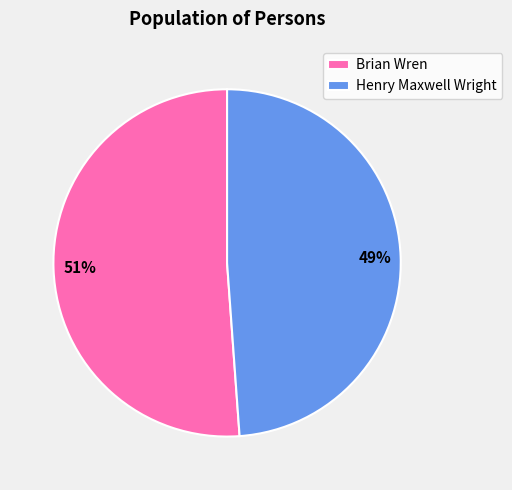

True or false: Henry Maxwell Wright accounts for 49% of the total.

True